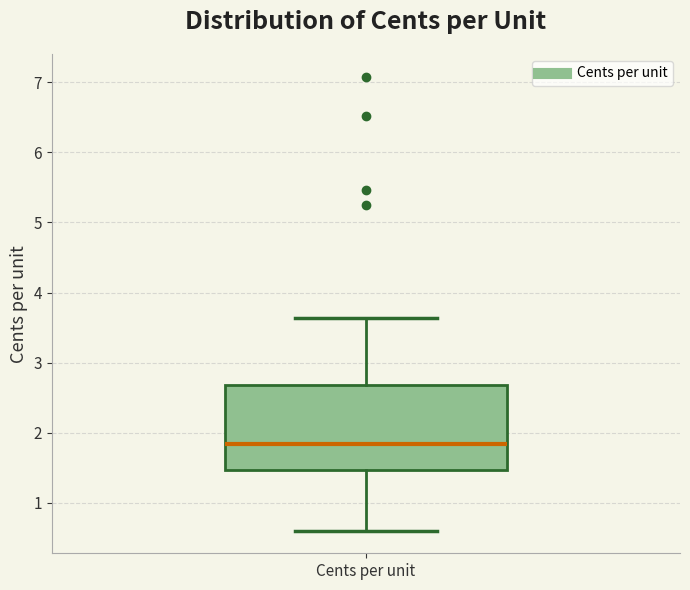

Transcribe this box plot: give where the median line is, the range the box spans, and where the two whiskers end, as read against the y-axis. The values are not printed on the chart, so give them approximately, as read against the axis.

median 1.8, box 1.5 to 2.7, whiskers 0.6 to 3.6